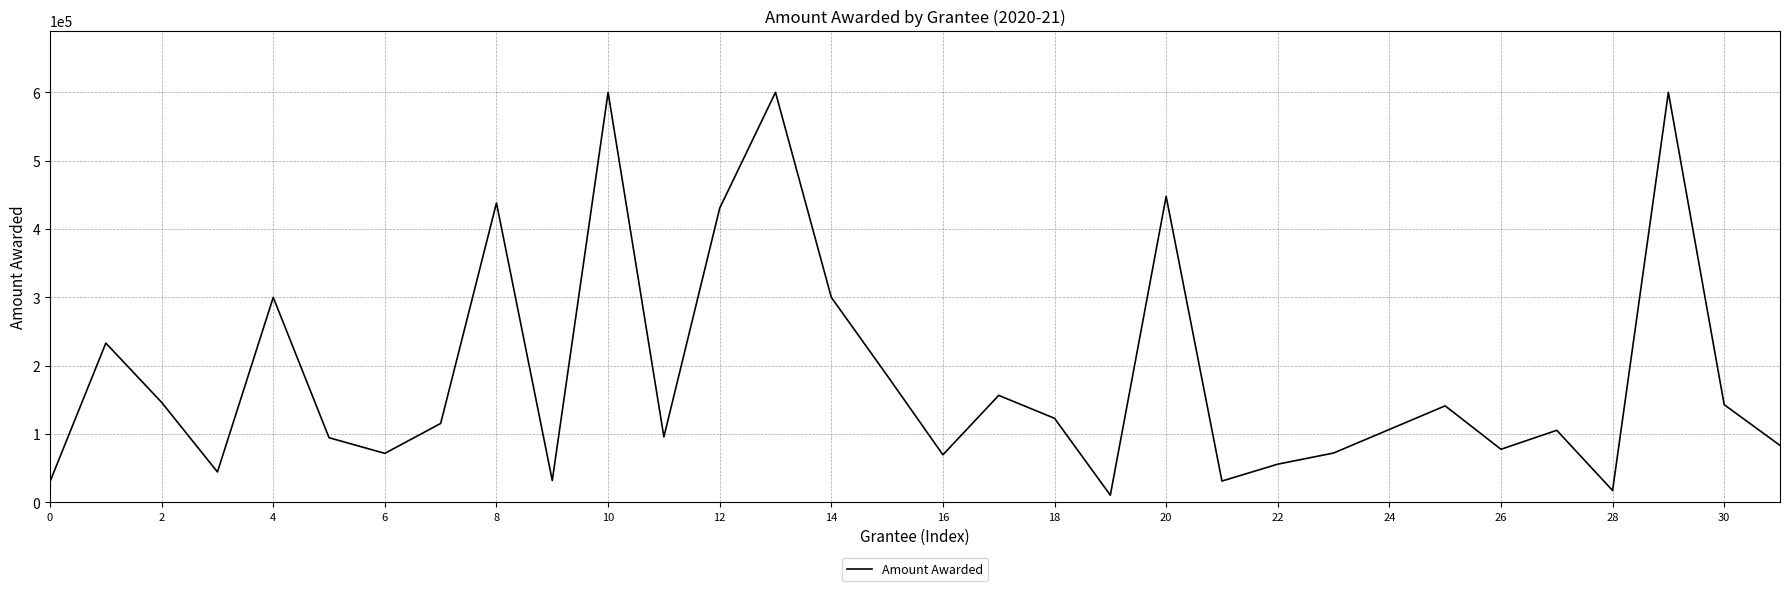

What is the difference between the maximum and minimum values?

589464